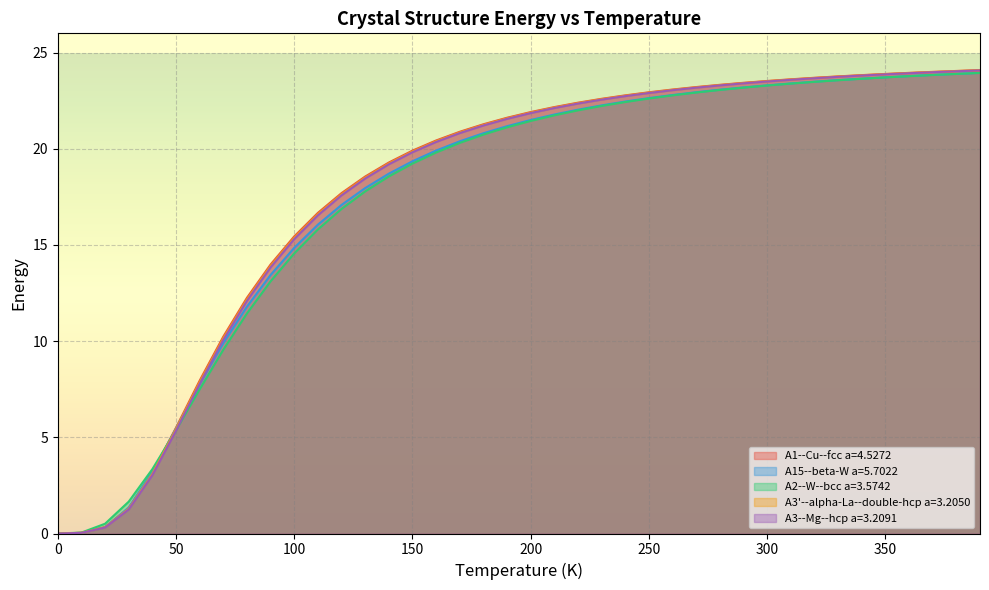

Is it true that A2--W--bcc a=3.5742 equals 3.3 at 40.0?

True